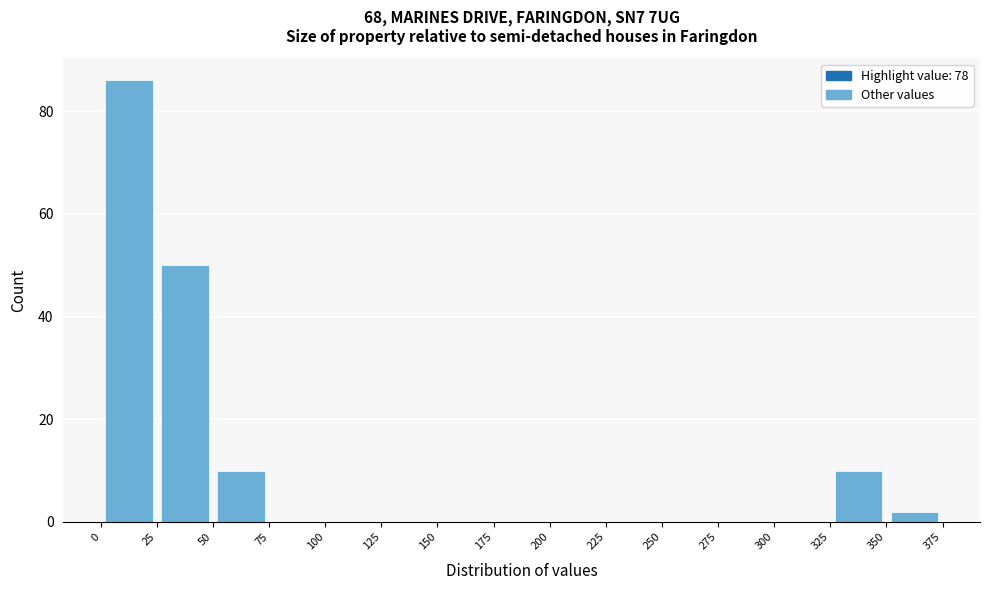

Which range on the x-axis has the tallest bar?

0 to 25